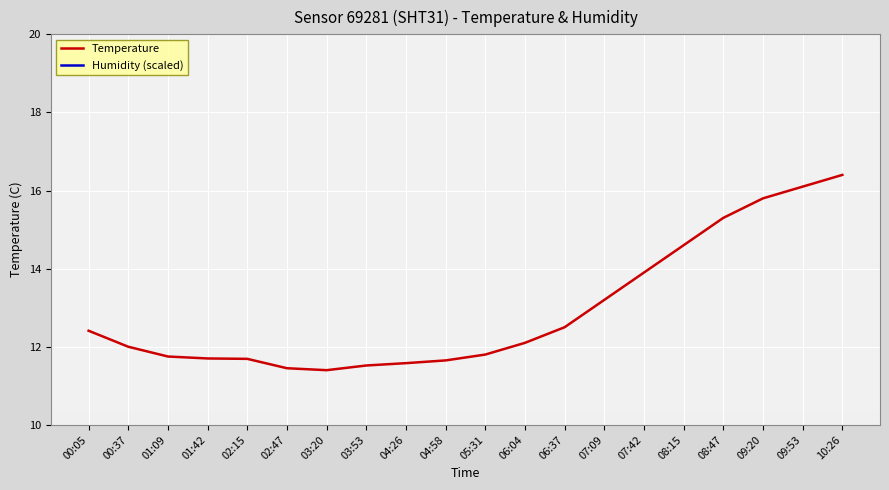

What is the difference between the Humidity (scaled) values at 04:26 and 09:53?

2.3